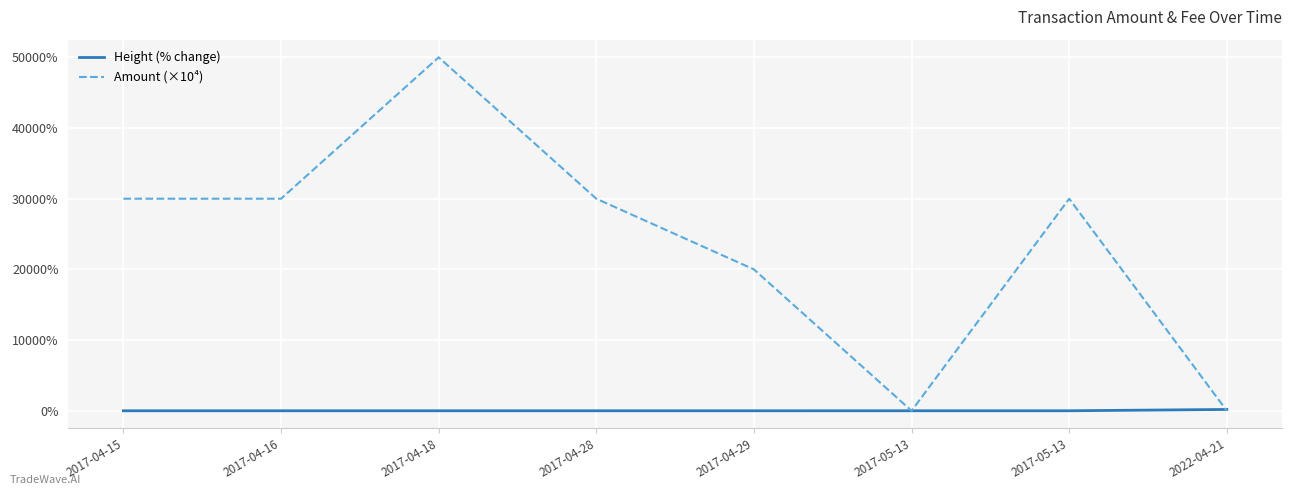

How many lines are shown in the chart?

2